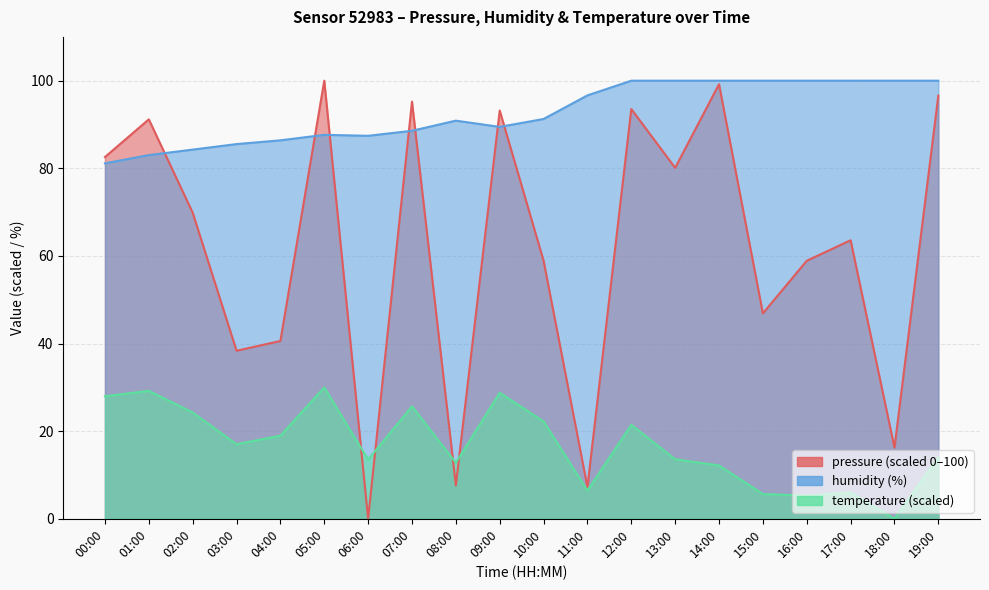

What is the difference between the pressure values at 00:00 and 05:00?

17.4